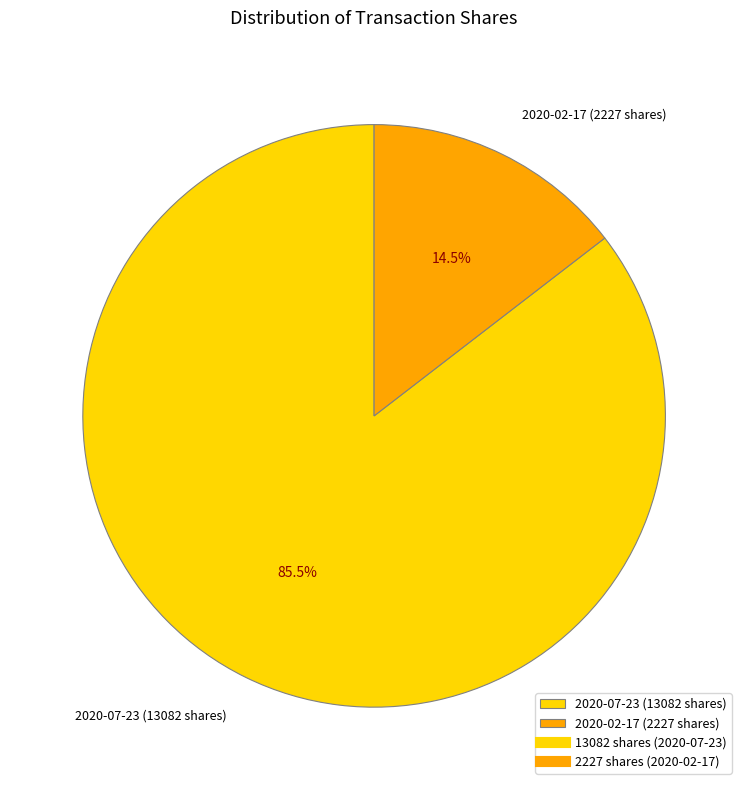

What is the majority slice?

2020-07-23 (13082 shares)